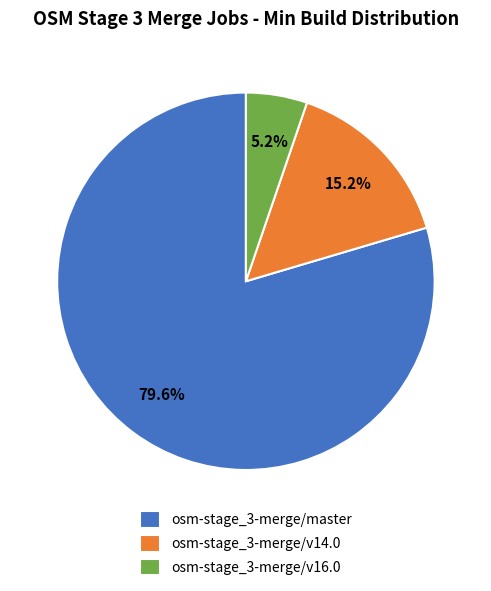

How many slices are in this pie chart?

3